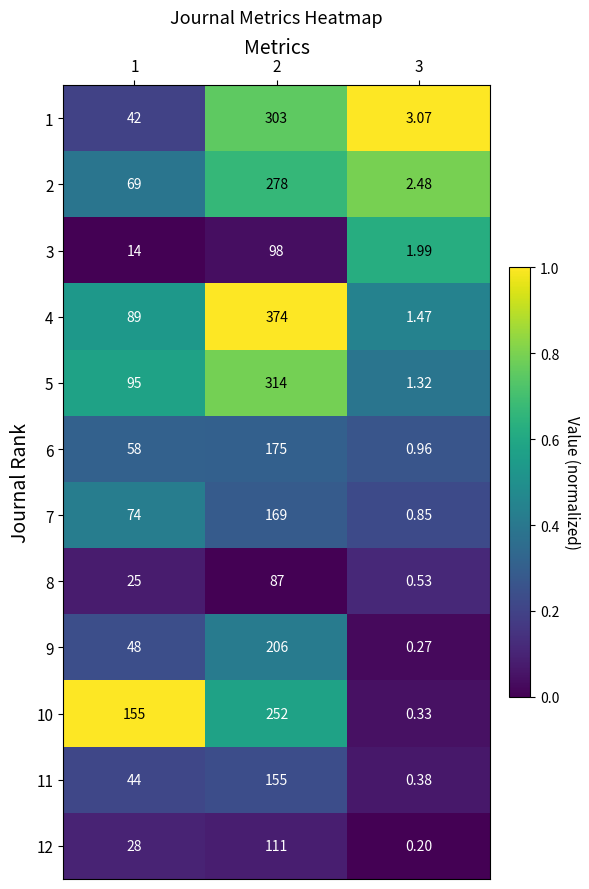

Which label corresponds to the smallest value in the chart?

3